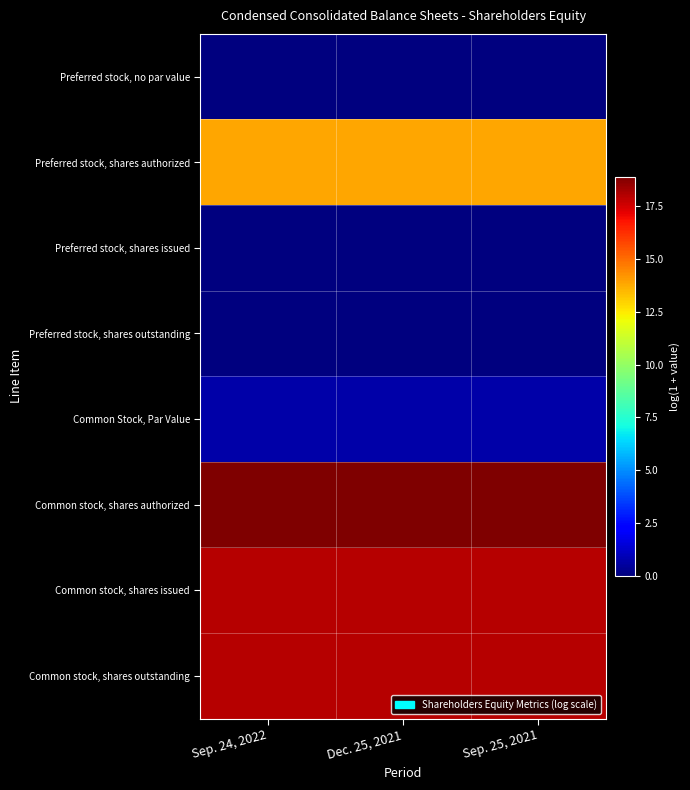

Reading left to right, transcribe all the data shown in this chart.

Preferred stock, no par value: Sep. 24, 2022=0.0	Dec. 25, 2021=0.0	Sep. 25, 2021=0.0
Preferred stock, shares authorized: Sep. 24, 2022=13.8	Dec. 25, 2021=13.8	Sep. 25, 2021=13.8
Preferred stock, shares issued: Sep. 24, 2022=0.0	Dec. 25, 2021=0.0	Sep. 25, 2021=0.0
Preferred stock, shares outstanding: Sep. 24, 2022=0.0	Dec. 25, 2021=0.0	Sep. 25, 2021=0.0
Common Stock, Par Value: Sep. 24, 2022=0.7	Dec. 25, 2021=0.7	Sep. 25, 2021=0.7
Common stock, shares authorized: Sep. 24, 2022=18.9	Dec. 25, 2021=18.9	Sep. 25, 2021=18.9
Common stock, shares issued: Sep. 24, 2022=17.9	Dec. 25, 2021=17.9	Sep. 25, 2021=17.9
Common stock, shares outstanding: Sep. 24, 2022=17.9	Dec. 25, 2021=17.9	Sep. 25, 2021=17.9